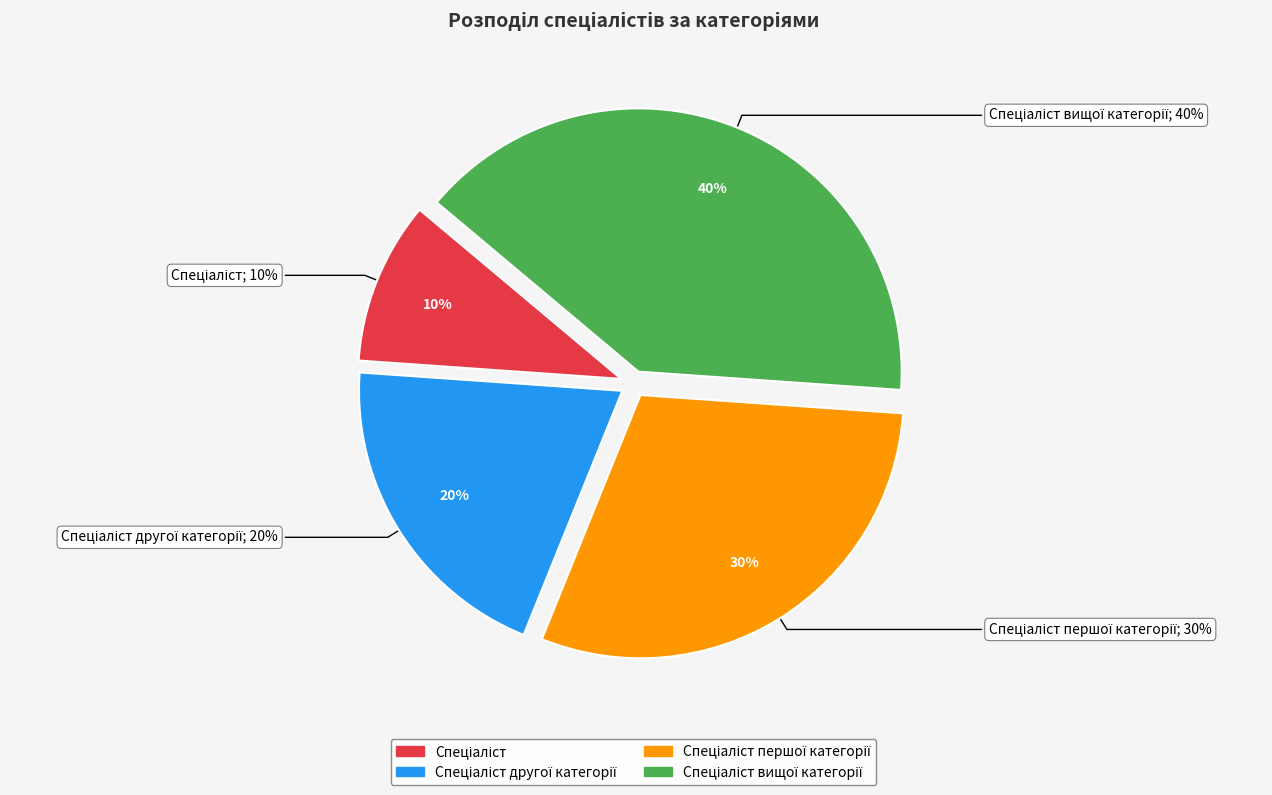

Is it true that Спеціаліст вищої категорії is 26% of the pie?

False